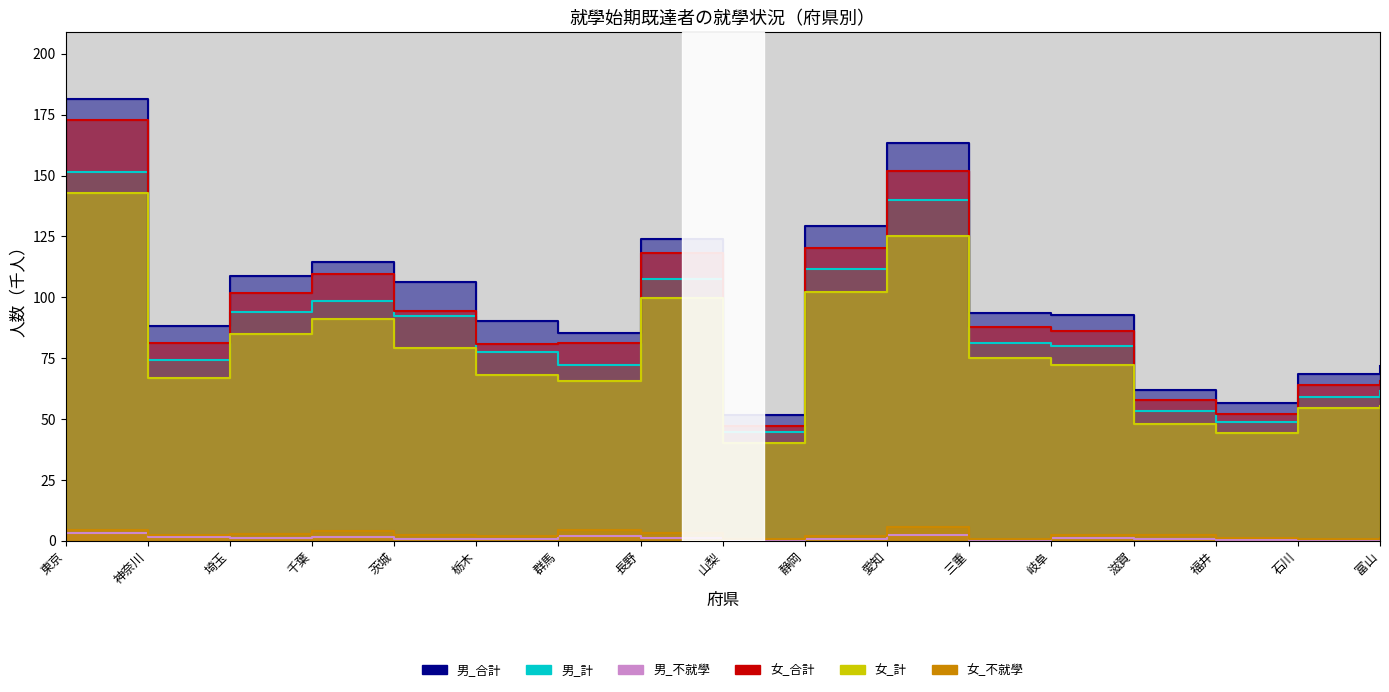

What is the label of the 6th point from the left?

栃木